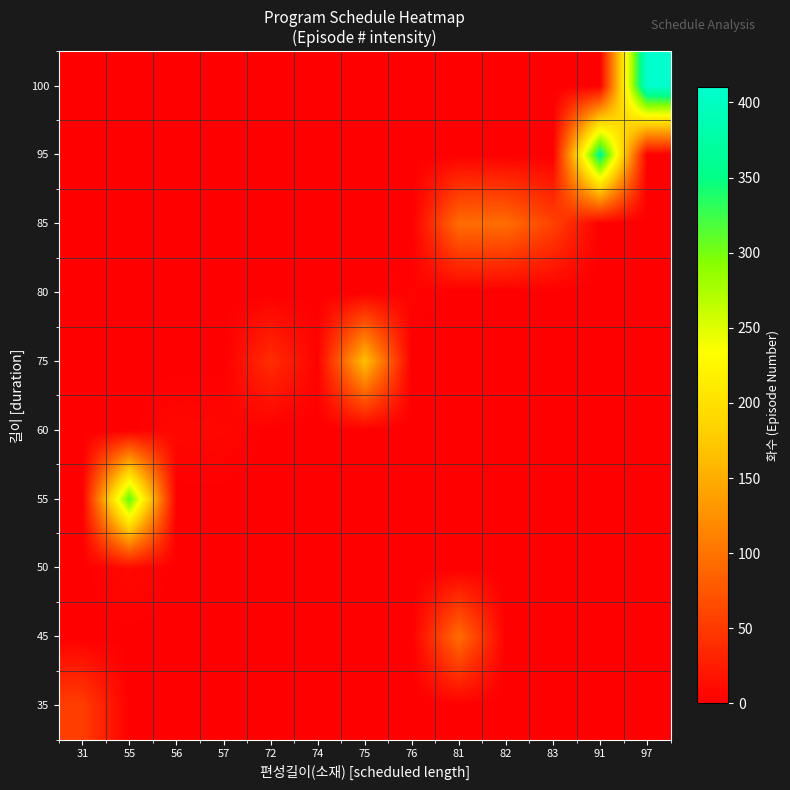

List the series in order of their peak value, lowest first.

80, 60, 50, 35, 45, 85, 75, 55, 95, 100